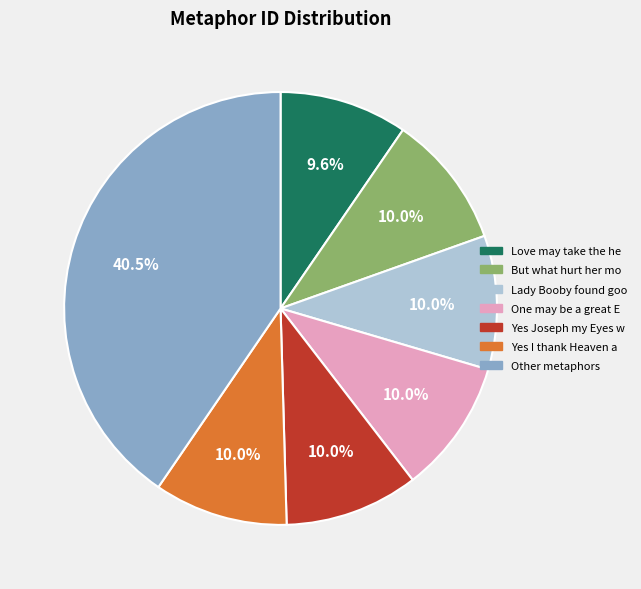

What is the total percentage of But what hurt her mo and One may be a great E?

20.0%